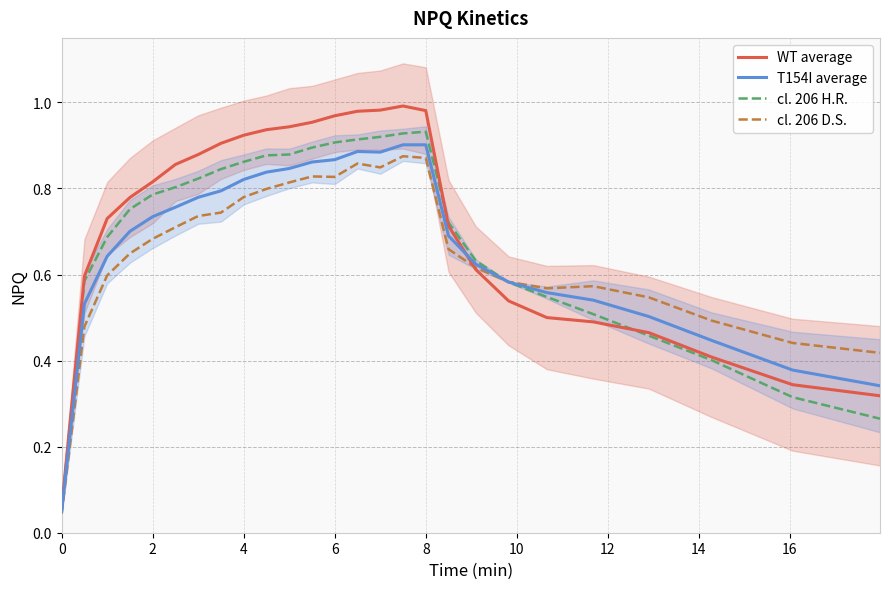

True or false: cl. 206 D.S. has more than 1 points higher than both neighbors.

True